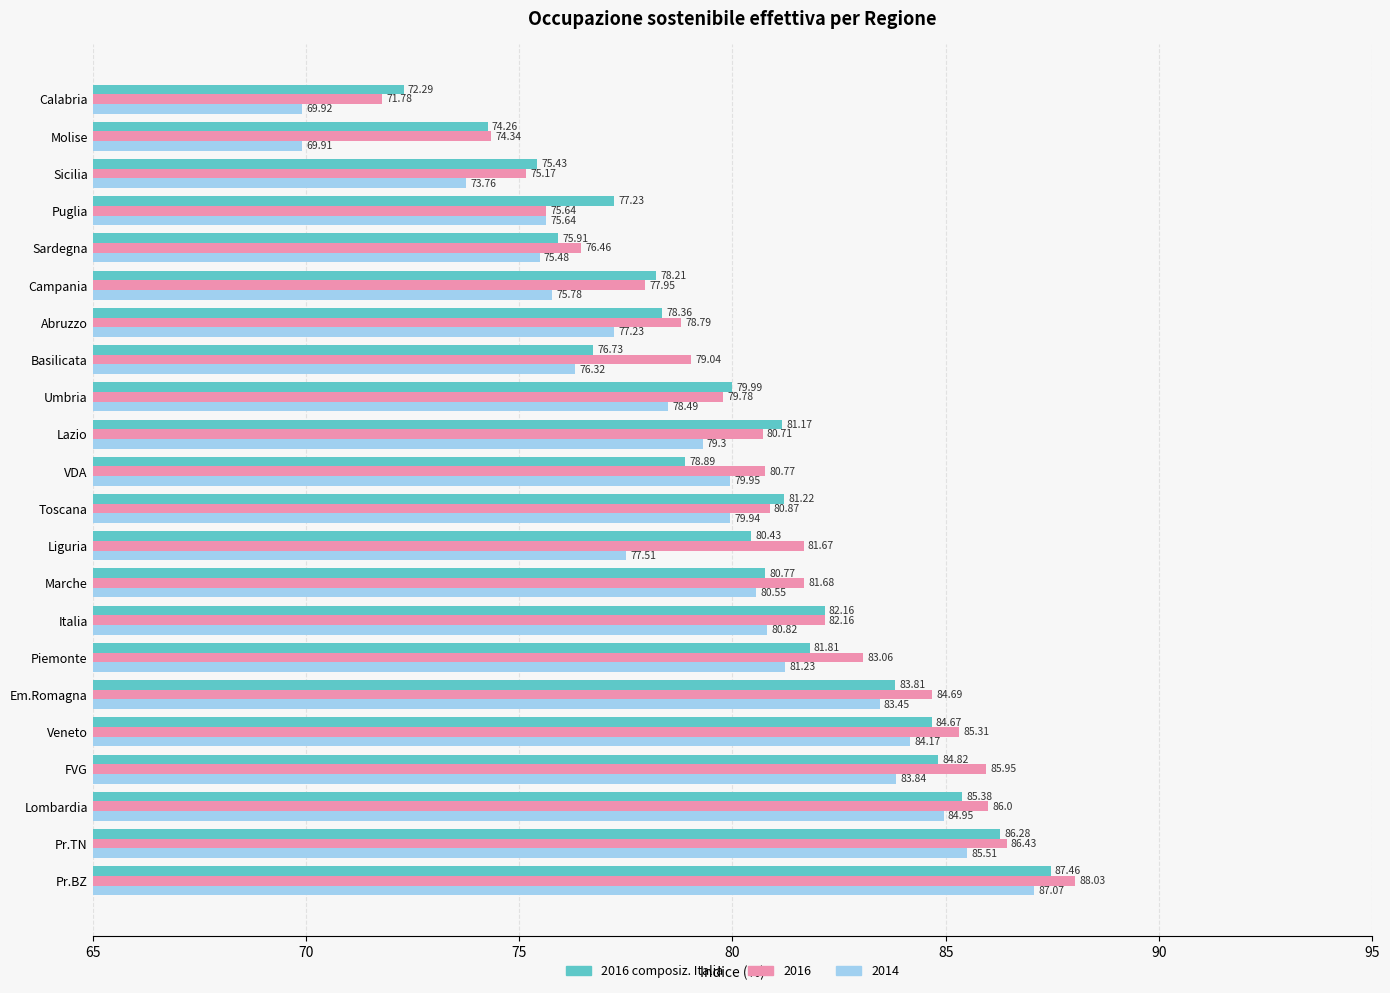

What is the sum of the 2014 values at Sardegna and Campania?

151.3